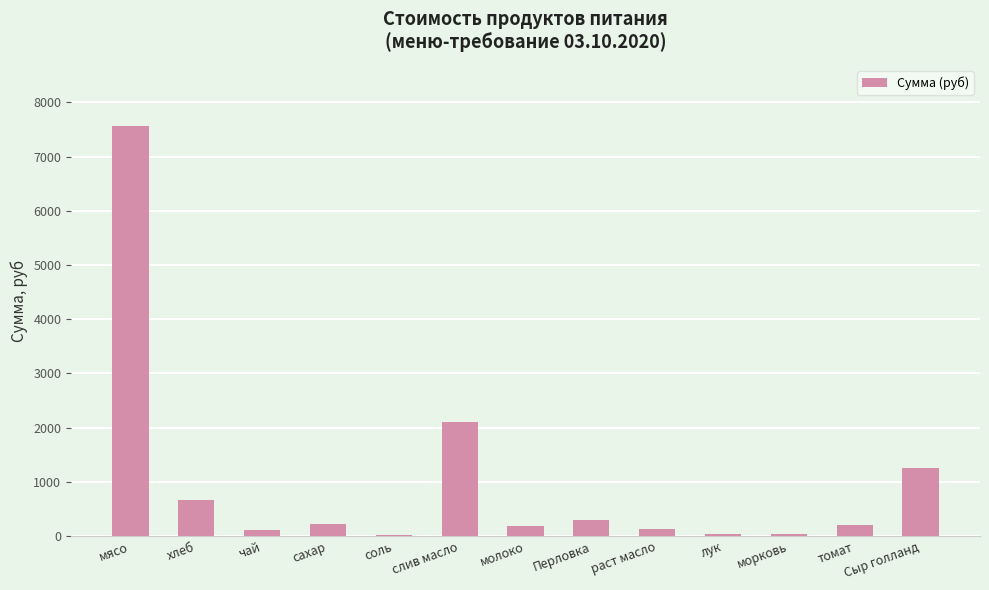

What is the sum of the values at хлеб and слив масло?

2771.8